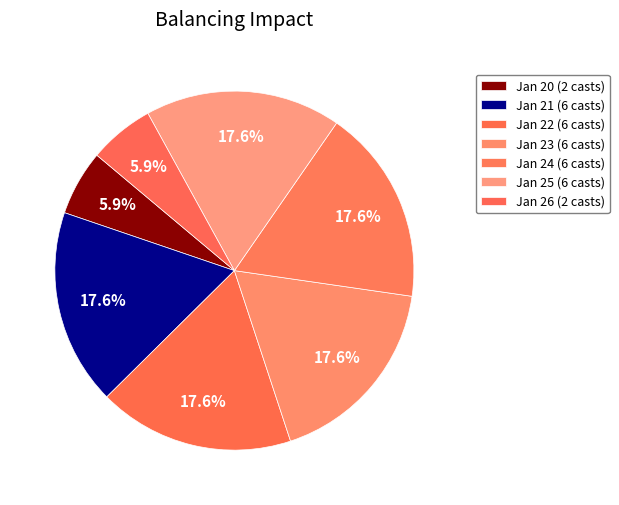

What is the largest slice in the pie chart?

Day 21